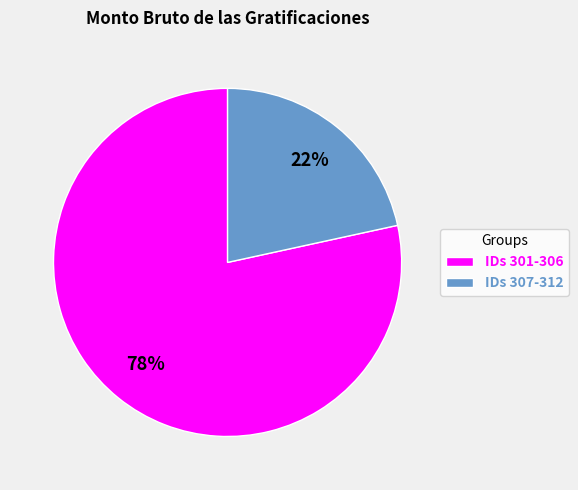

To the nearest percent, what is the combined percentage of IDs 307-312 and IDs 301-306?

100%